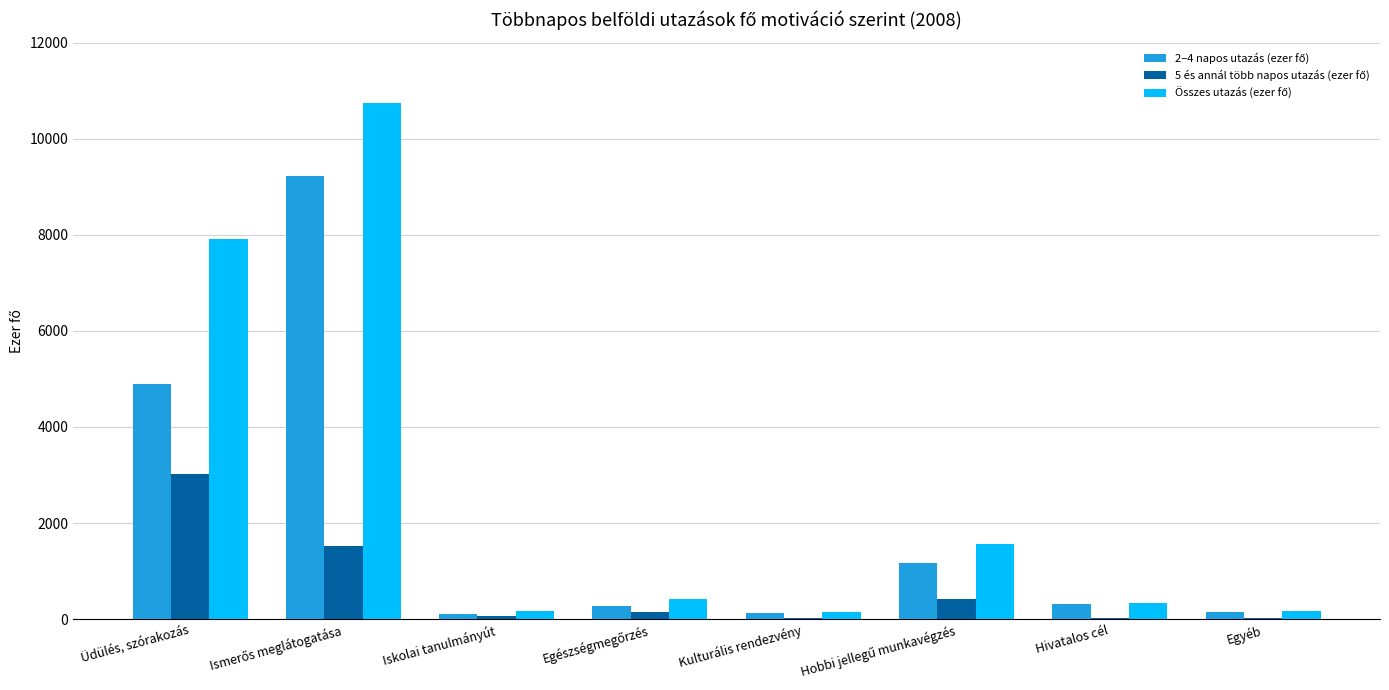

Which label corresponds to the largest value in the chart?

Ismerős meglátogatása